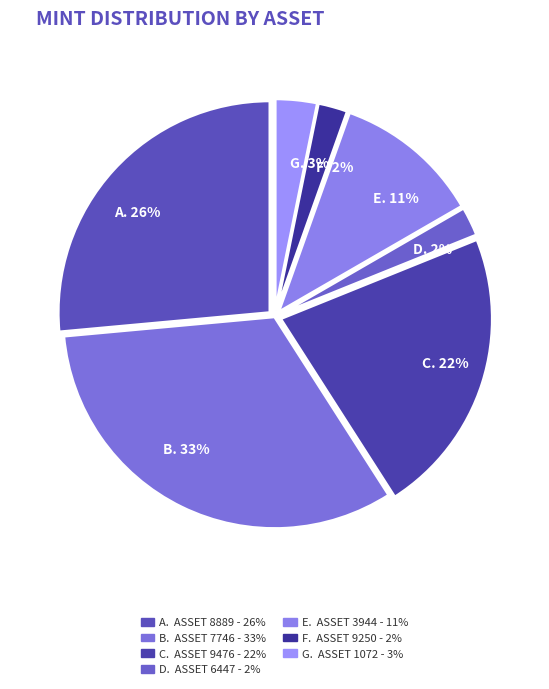

What percentage is the F. 2% slice, to the nearest percent?

2%